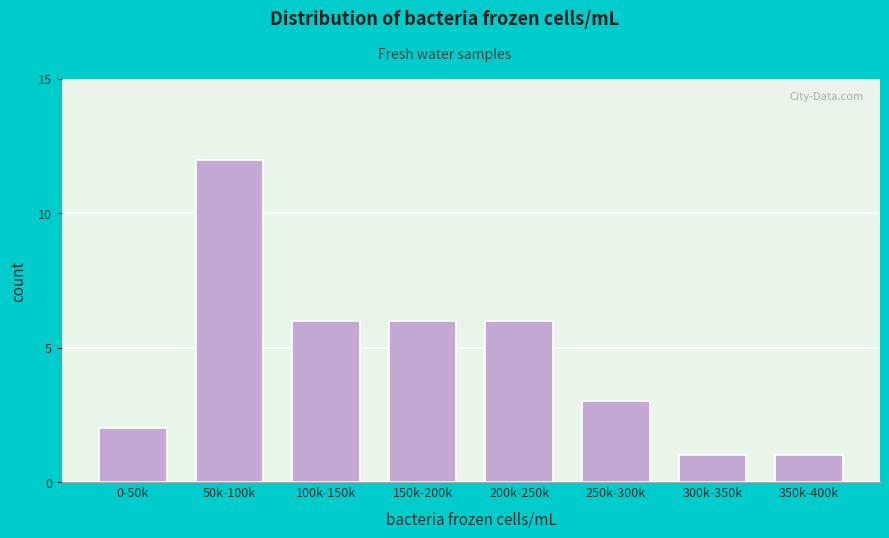

Reading left to right, transcribe all the data shown in this chart.

0-50k=2	50k-100k=12	100k-150k=6	150k-200k=6	200k-250k=6	250k-300k=3	300k-350k=1	350k-400k=1